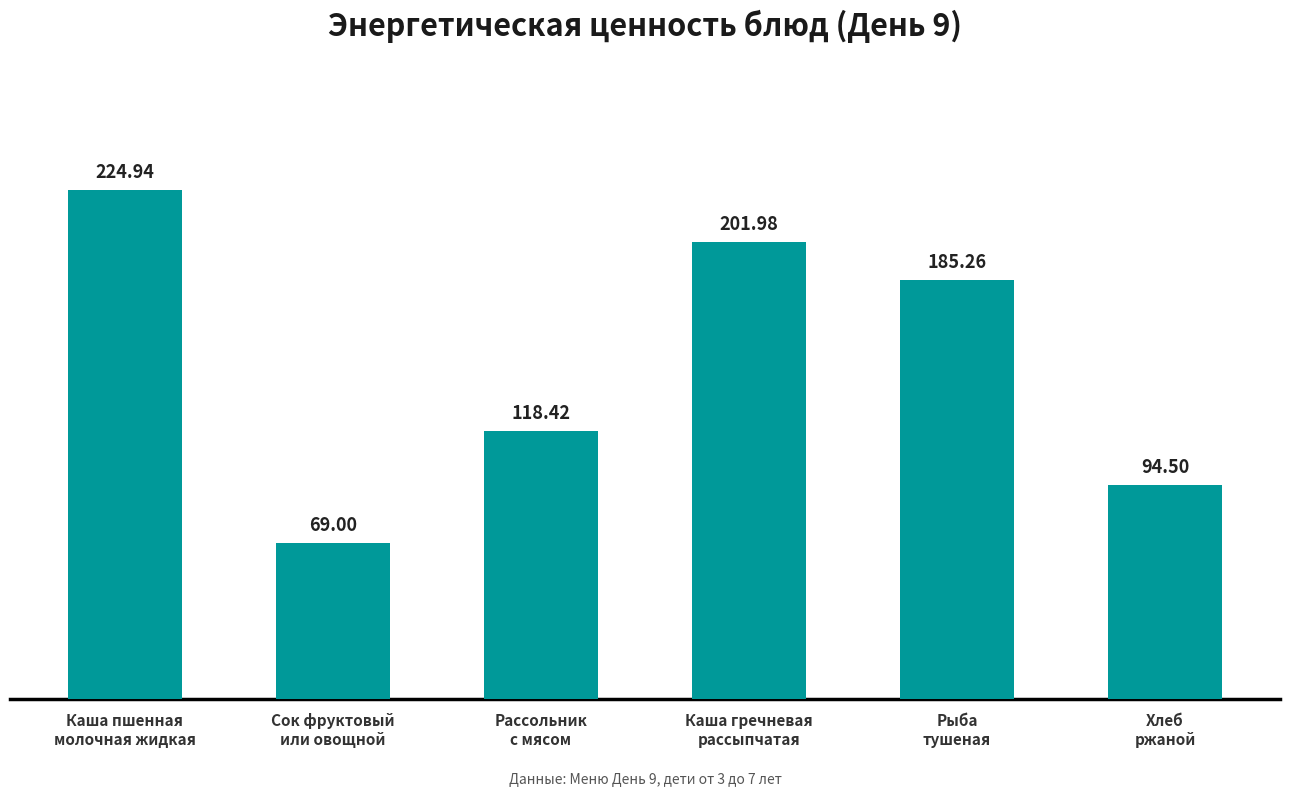

What is the change in value from Рассольник
с мясом to Хлеб
ржаной?

-23.9